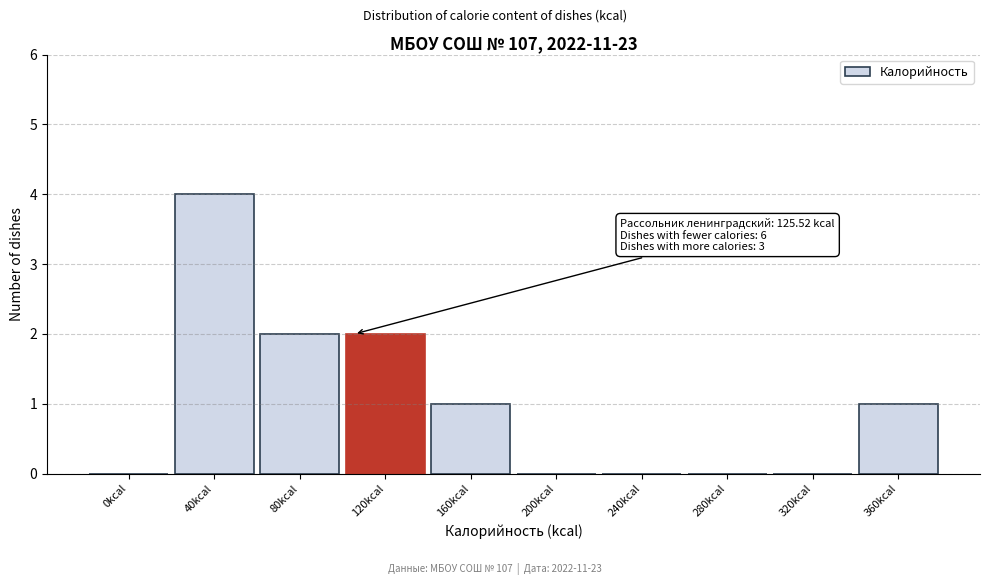

Reading left to right, what are all the values shown in this chart?

0kcal=0	40kcal=4	80kcal=2	120kcal=2	160kcal=1	200kcal=0	240kcal=0	280kcal=0	320kcal=0	360kcal=1